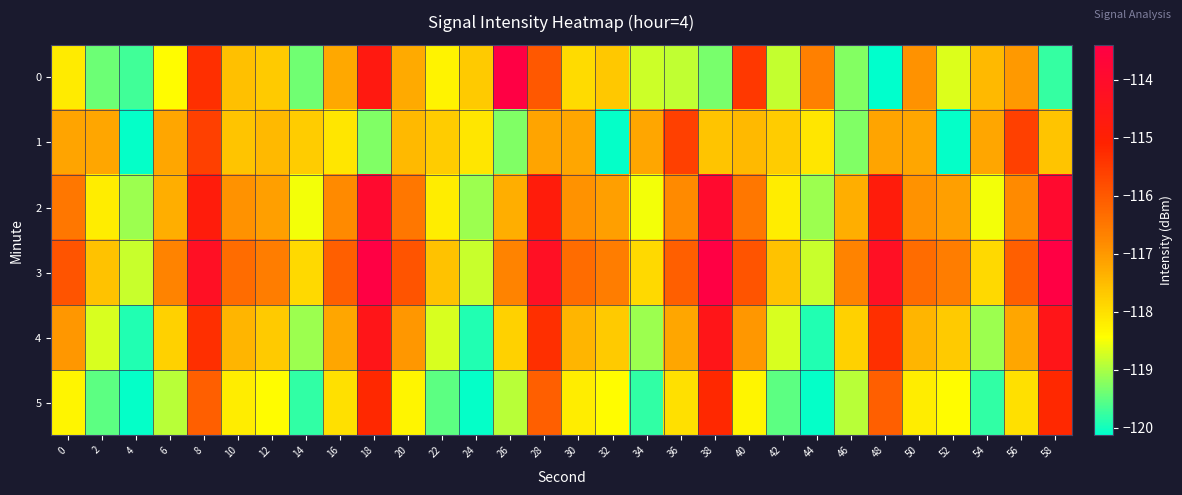

Which category has the highest value across all series?

18